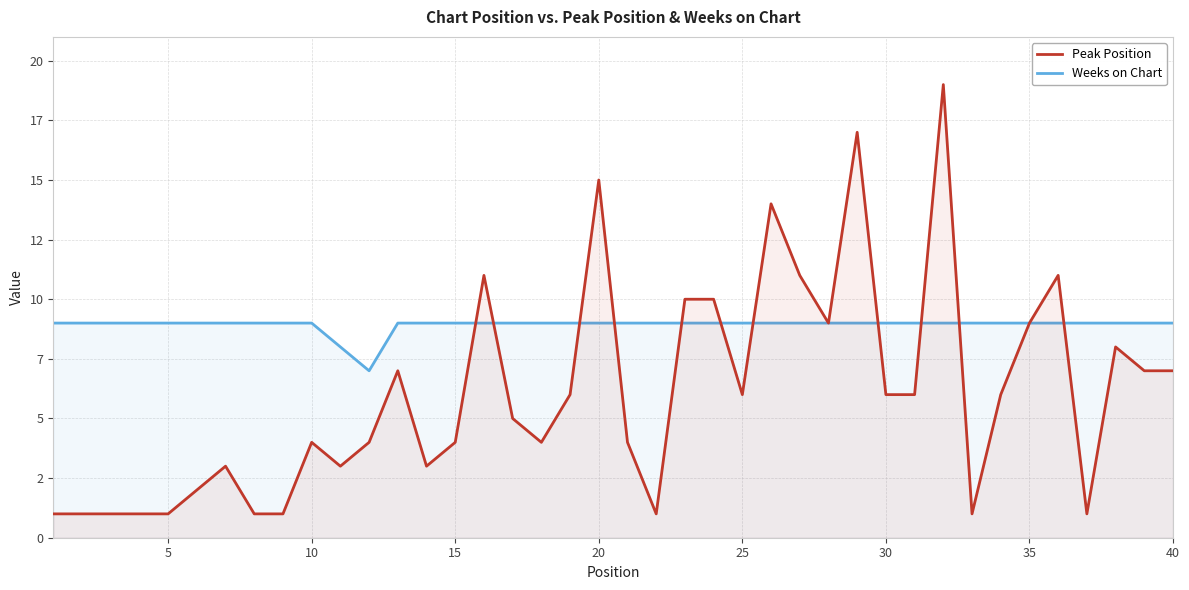

Does the chart have visible grid lines?

Yes